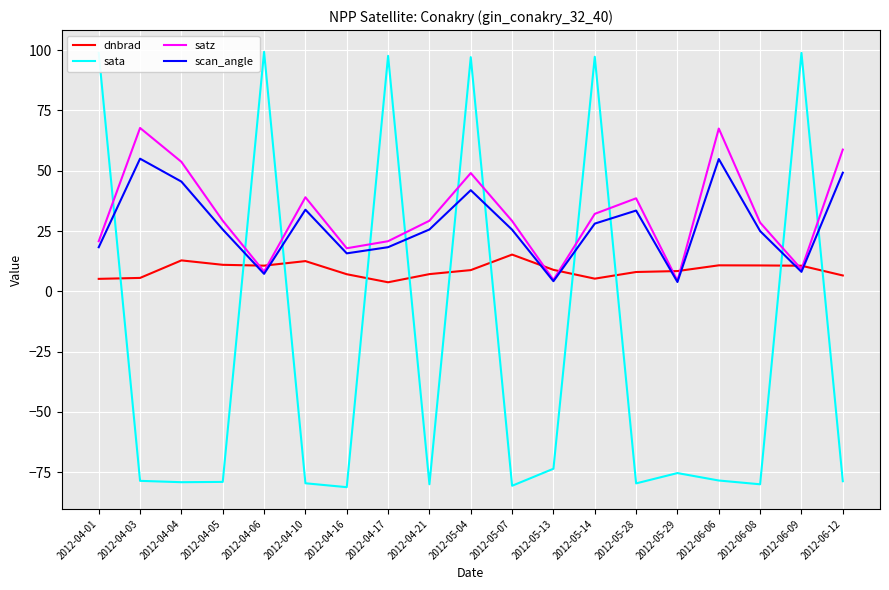

Is it true that satz equals 30.2 at 2012-04-17?

False